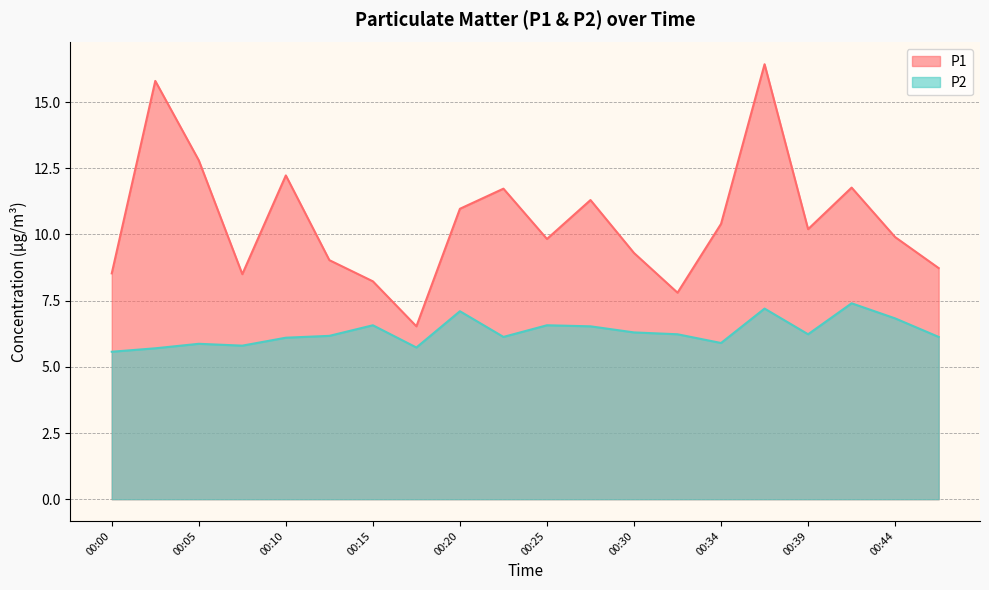

Rank the series by their average value, from lowest to highest.

P2, P1